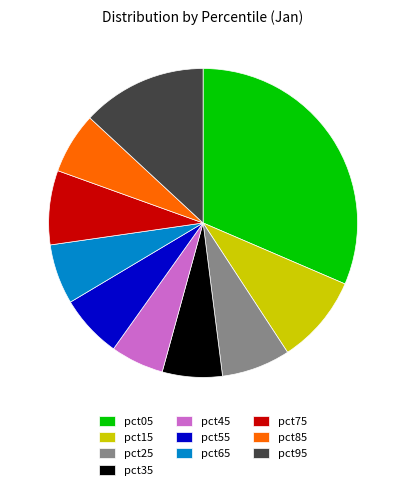

What is the largest slice in the pie chart?

pct05